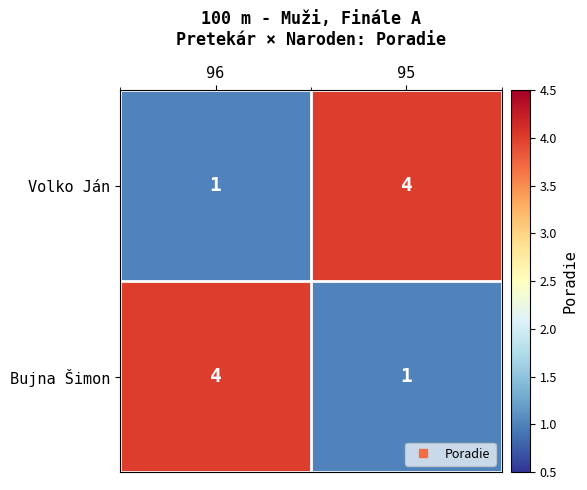

At 95, list the series in order from largest to smallest.

Volko Ján, Bujna Šimon